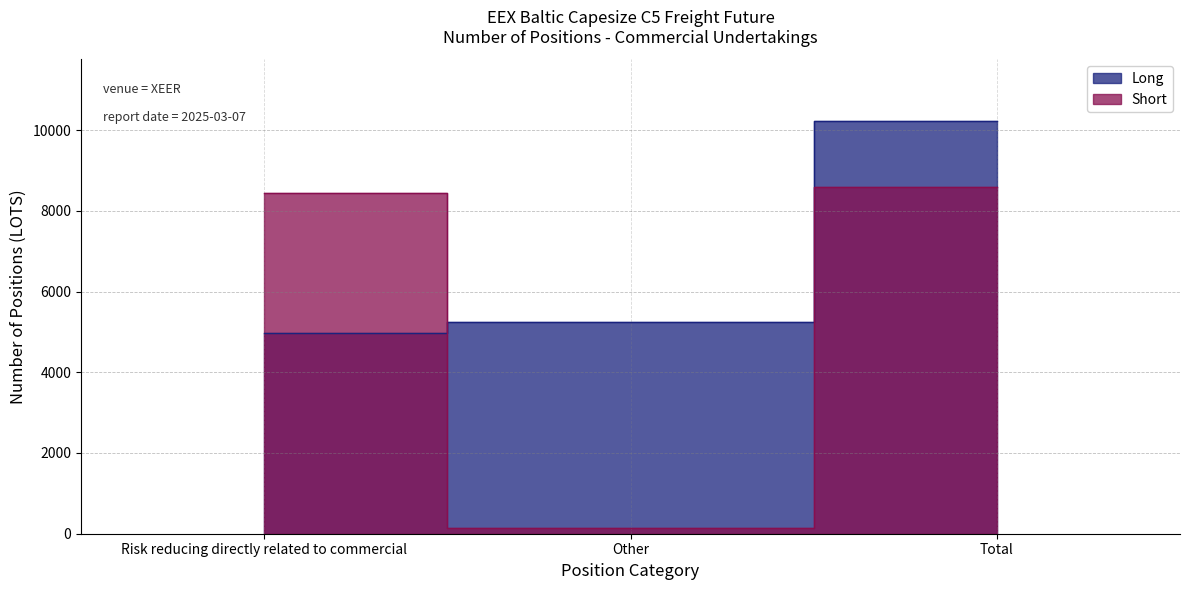

At which category does the chart reach its peak across all series?

Total